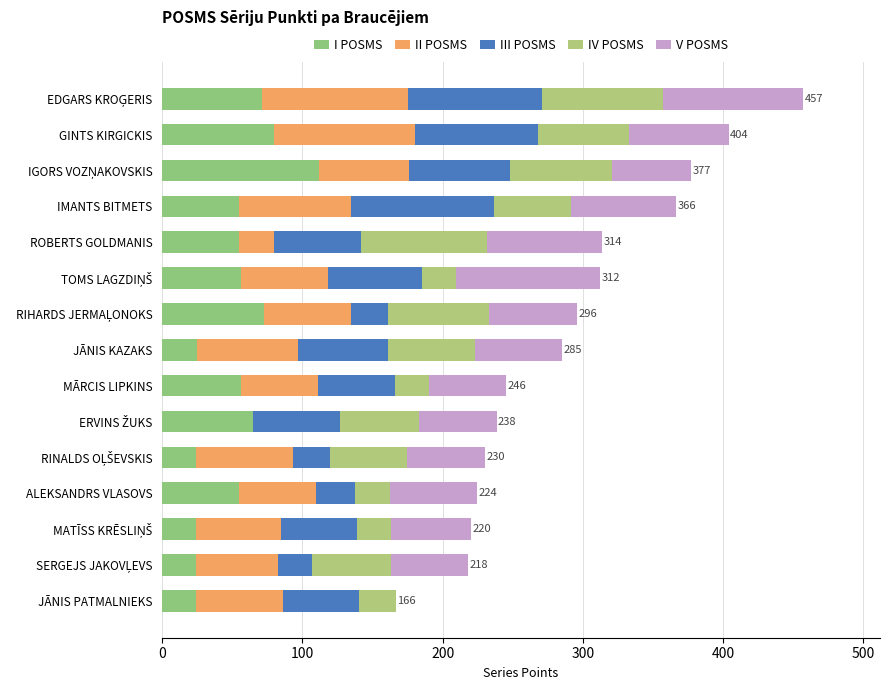

How many data points does each series have?

15